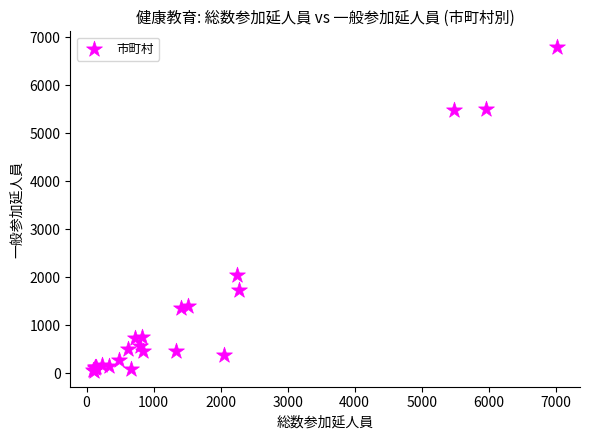

What Y value in the scatter plot is closest to 3423?

2049